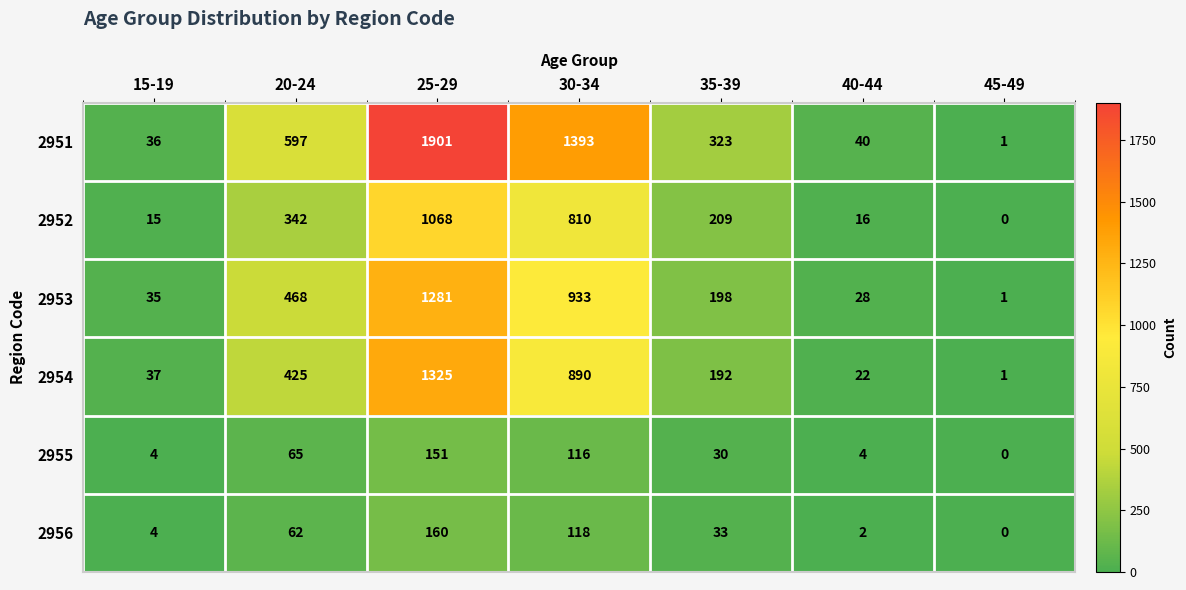

Is it true that 2952 equals 209 at 35-39?

True